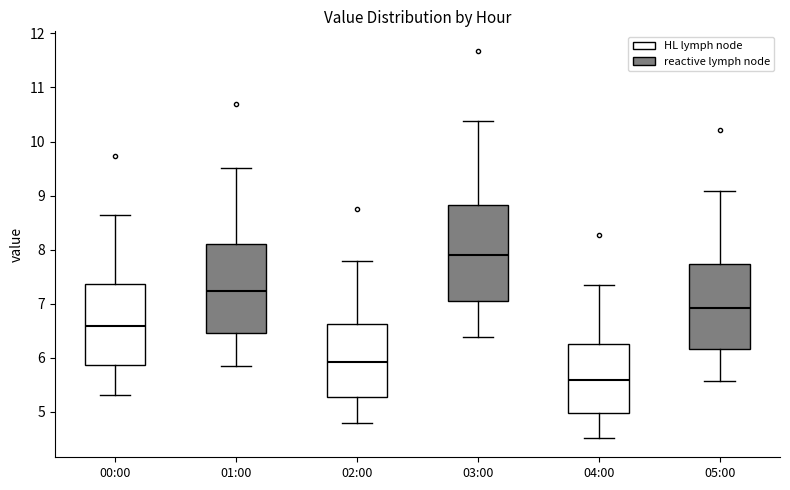

Reading left to right, transcribe this box plot: for each box, give where its median line is, the range the box spans, and where its two whiskers end, as read against the y-axis. The values are not printed on the chart, so give them approximately, as read against the axis.

00:00: median 6.6, box 5.9 to 7.4, whiskers 5.3 to 8.7
01:00: median 7.2, box 6.5 to 8.1, whiskers 5.9 to 9.5
02:00: median 5.9, box 5.3 to 6.6, whiskers 4.8 to 7.8
03:00: median 7.9, box 7.1 to 8.8, whiskers 6.4 to 10.4
04:00: median 5.6, box 5.0 to 6.3, whiskers 4.5 to 7.4
05:00: median 6.9, box 6.2 to 7.7, whiskers 5.6 to 9.1